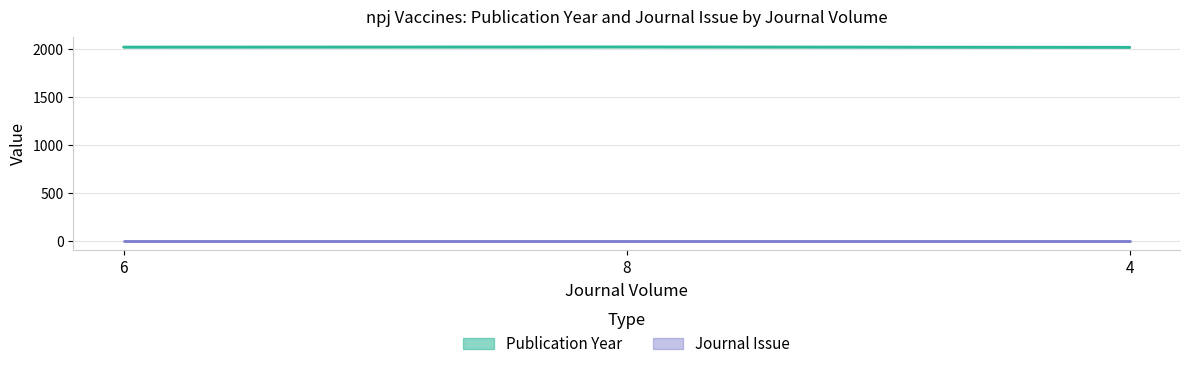

Reading left to right, what are all the values shown in this chart?

2021	2023	2019